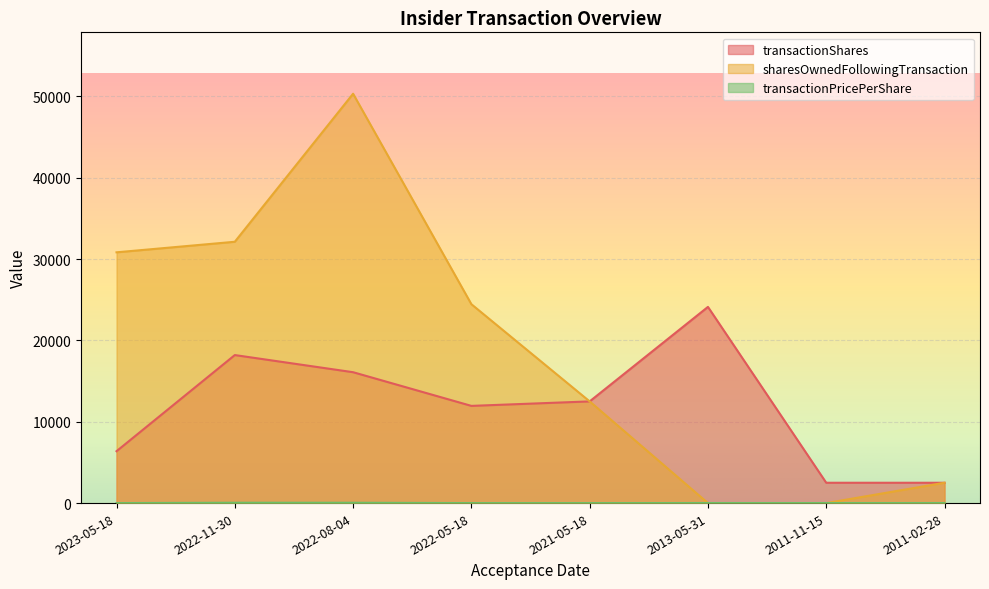

How many lines are shown in the chart?

3